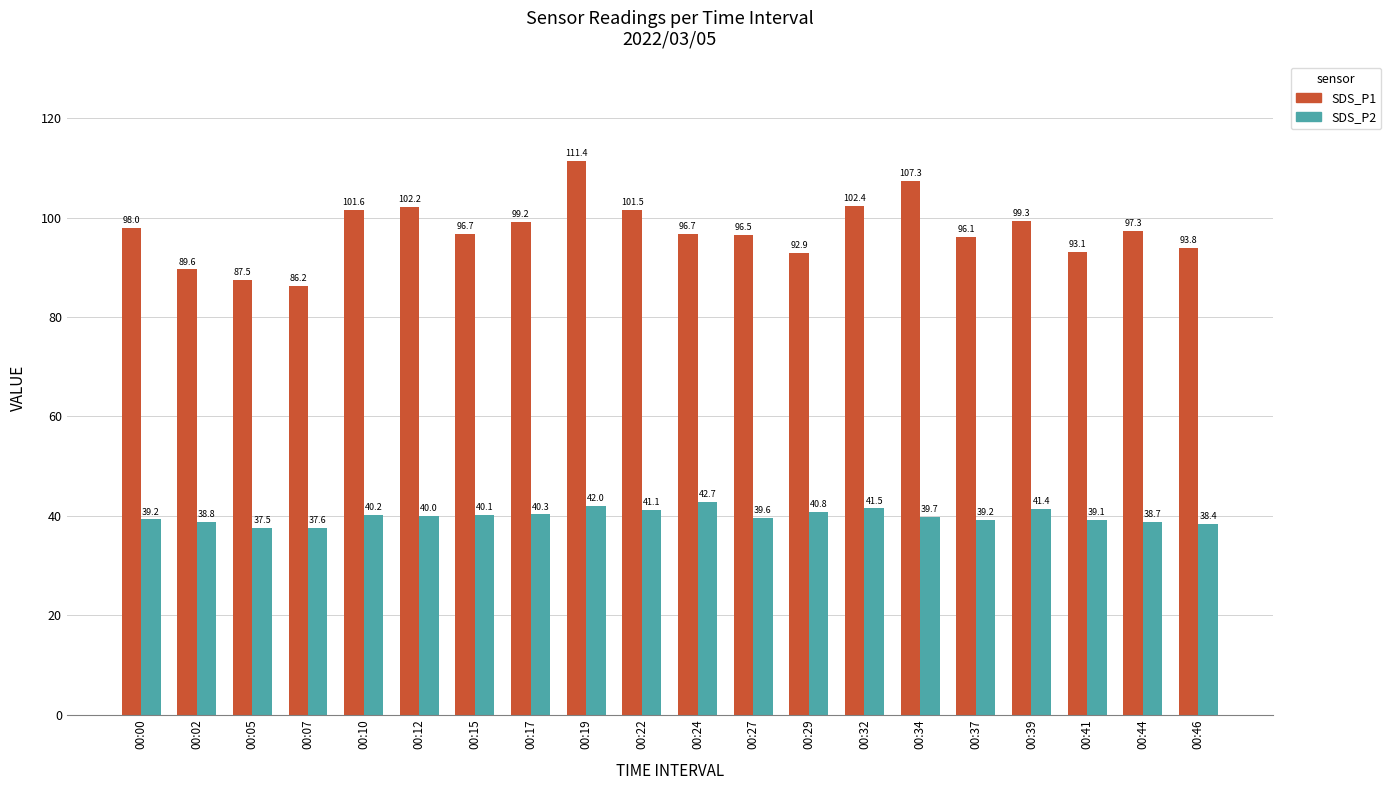

Which category has the highest value across all series?

00:19